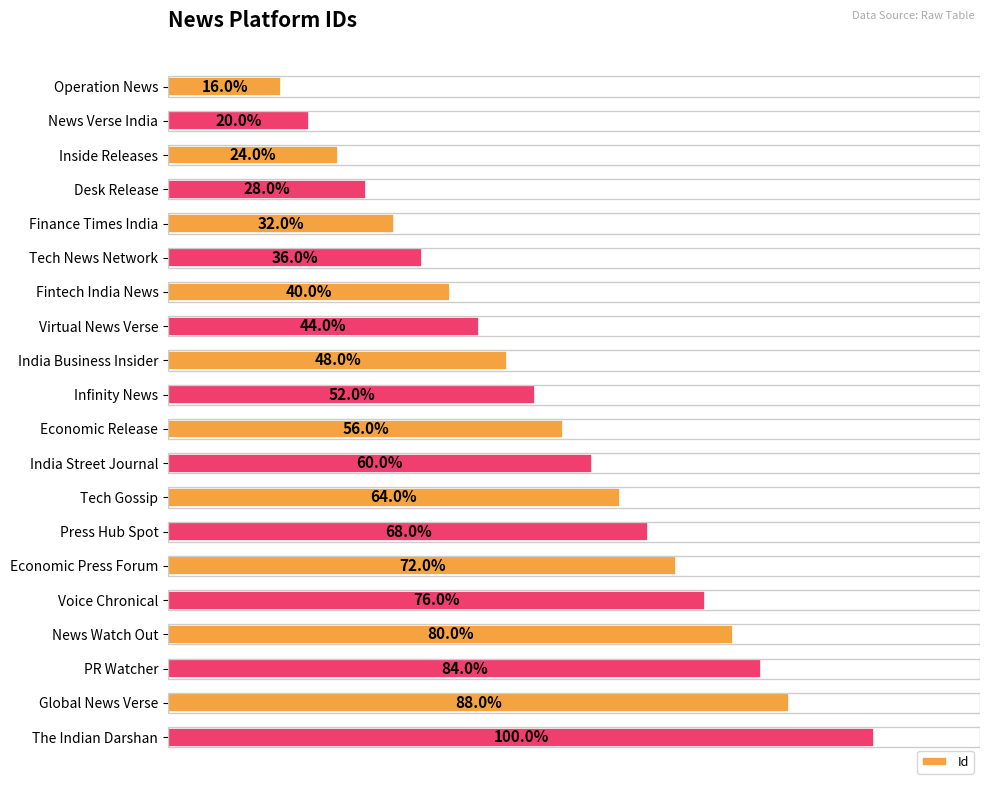

Does the chart contain any negative values?

No